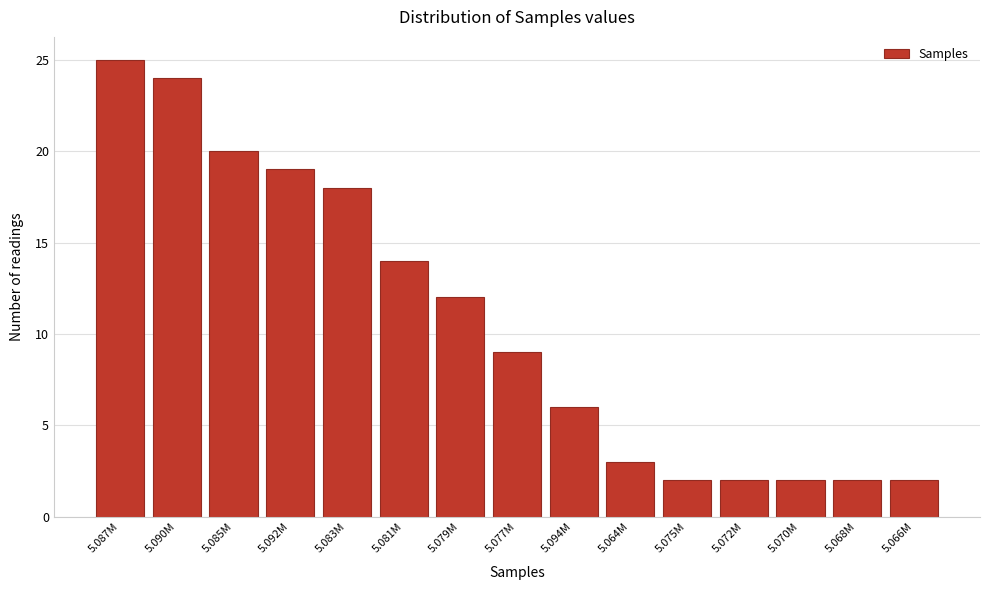

Reading left to right, transcribe all the data shown in this chart.

25	24	20	19	18	14	12	9	6	3	2	2	2	2	2